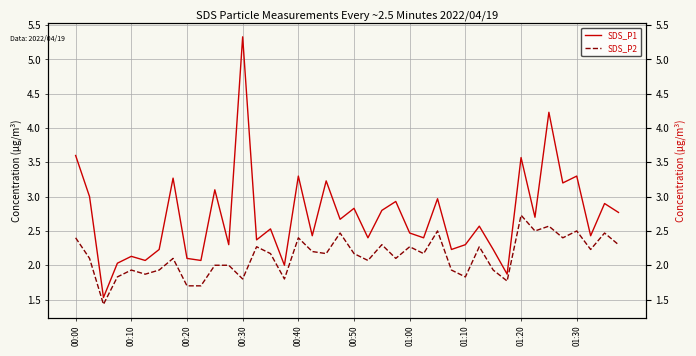

How many interior local valleys does the SDS_P2 series have?

13